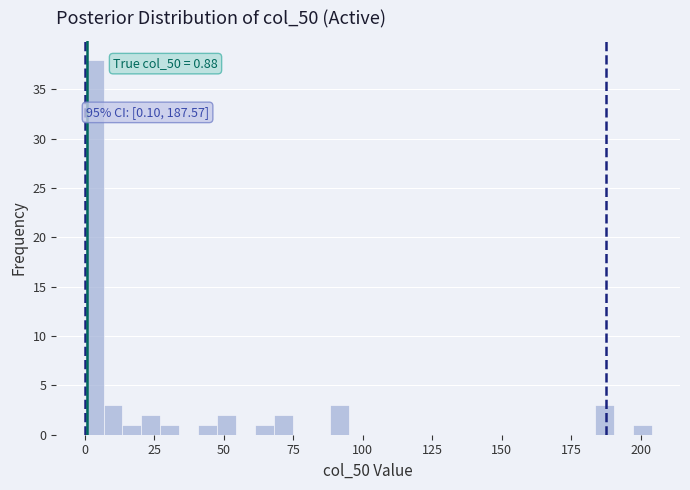

Read against the x-axis, roughly where is the centre of the tallest bar?

5